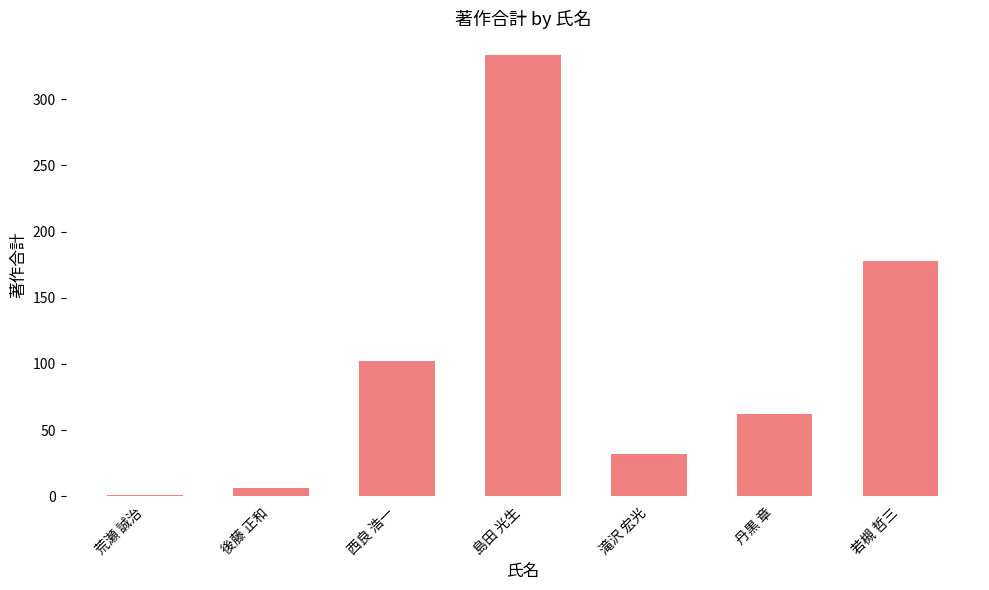

Where is the data nearest to the value 167?

若槻 哲三